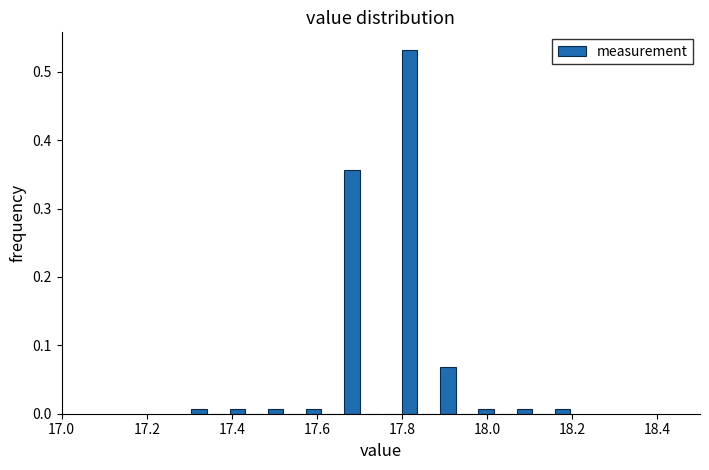

Around what value on the x-axis is the tallest bar? Give the approximate position of its centre, as read against the axis.

17.82